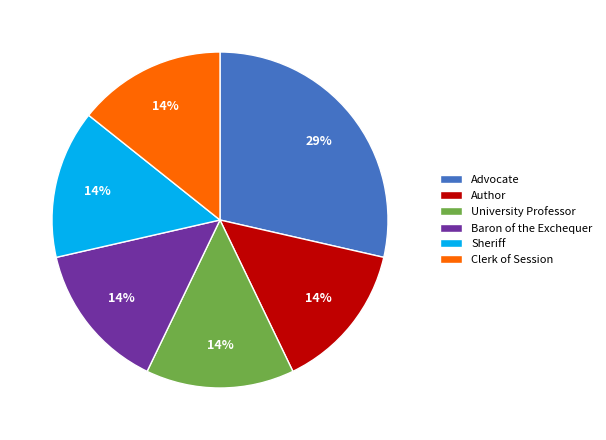

How many segments does this pie chart have?

6